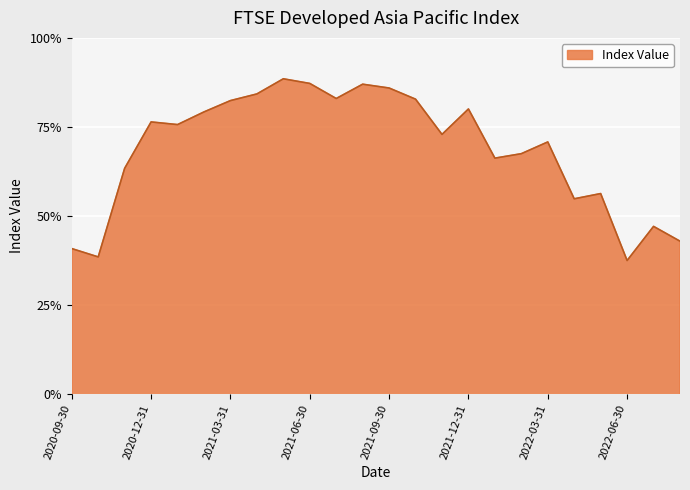

Is this an area chart (filled region under the line)?

Yes